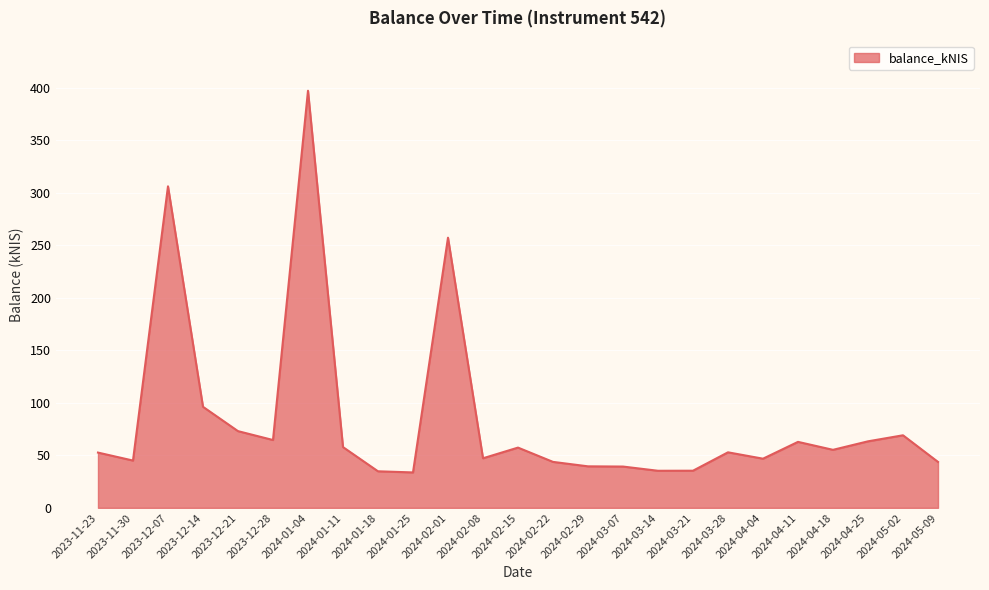

Which label corresponds to the largest value in the chart?

2024-01-04